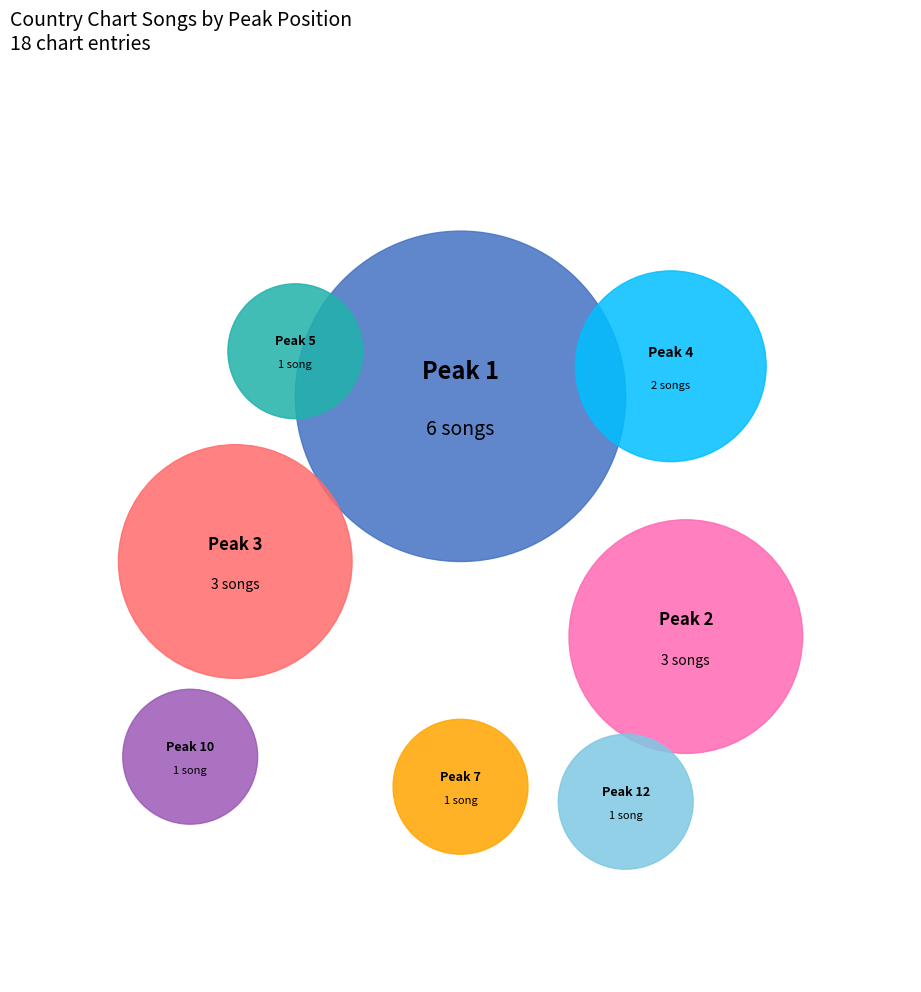

Count the number of slices in the pie.

8